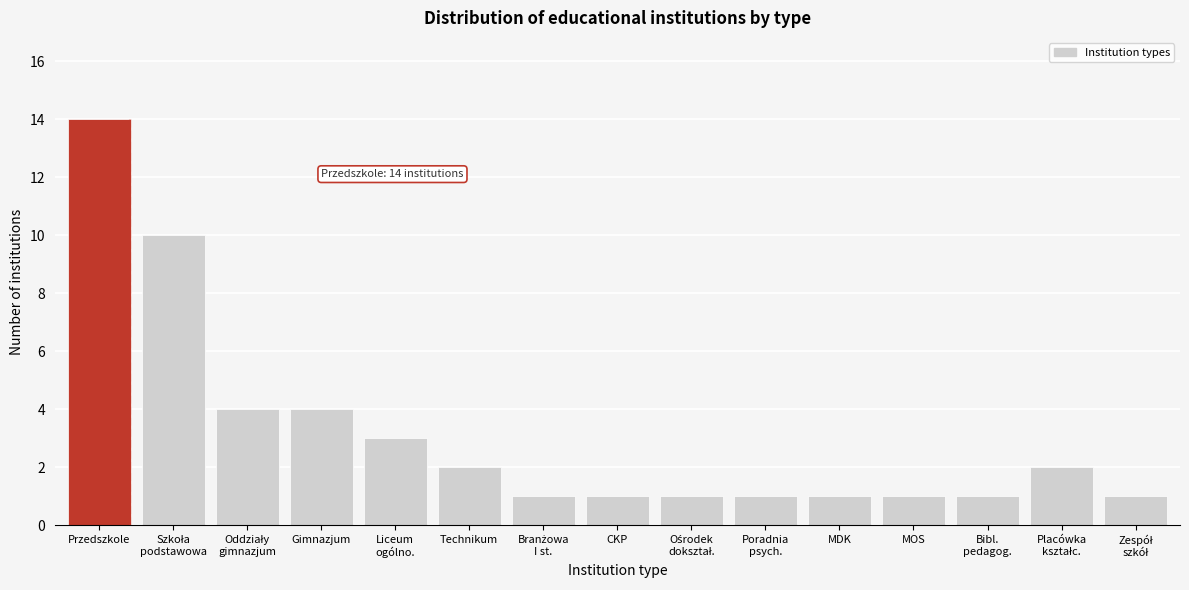

Reading left to right, list all the values displayed in this chart.

14	10	4	4	3	2	1	1	1	1	1	1	1	2	1